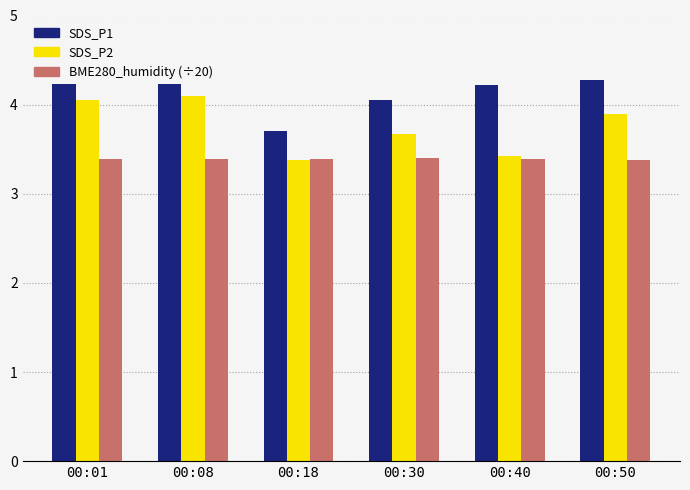

At how many categories does at least one series exceed 4?

5